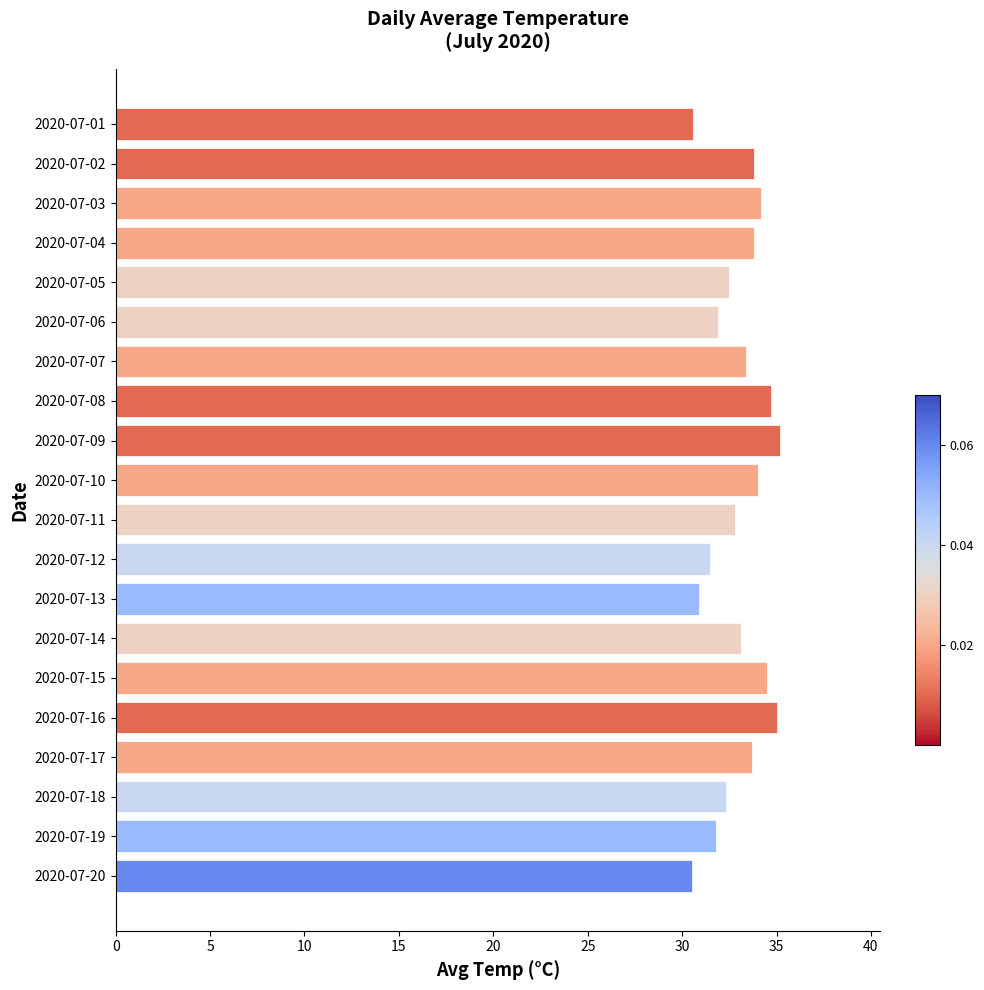

What is the value of the 17th bar from the top?

33.7